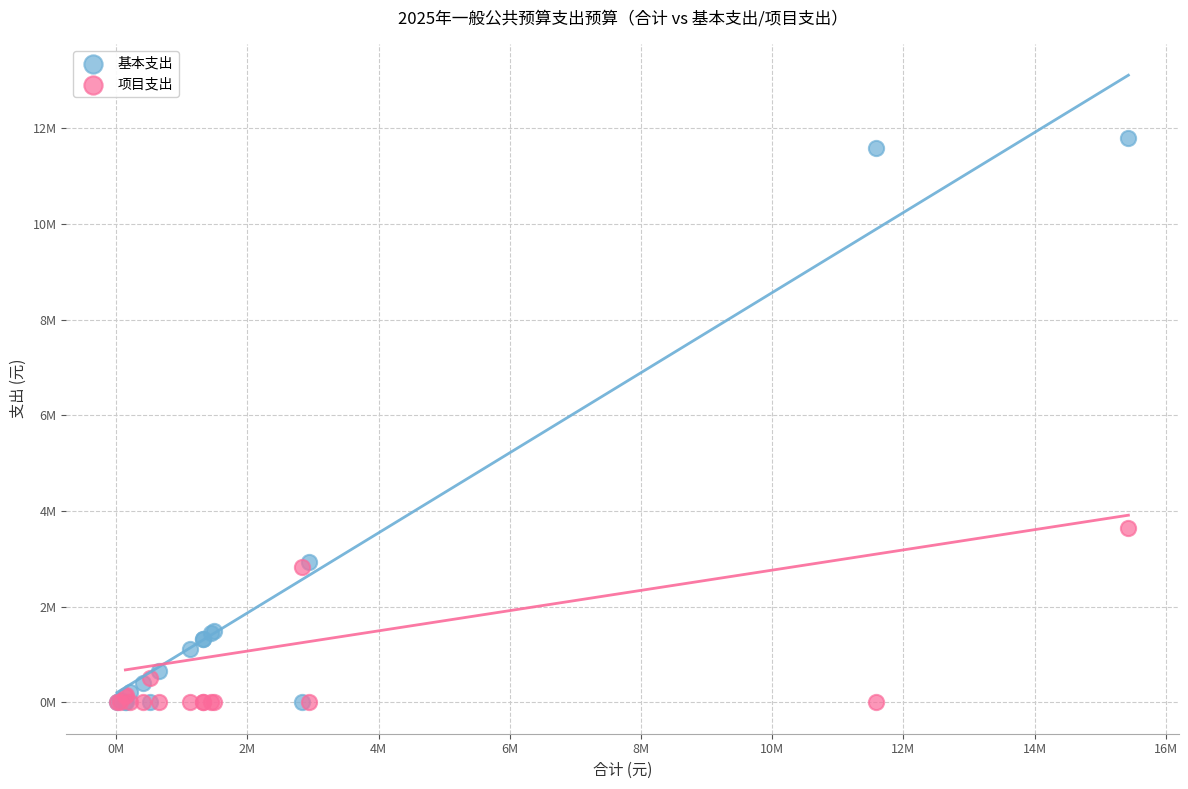

Which series reaches the maximum Y coordinate?

基本支出